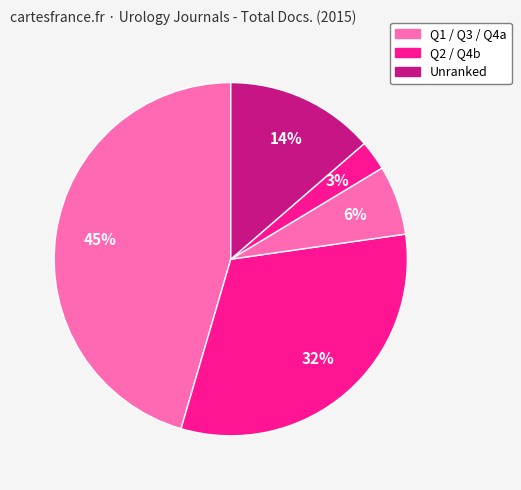

Count the number of slices in the pie.

5